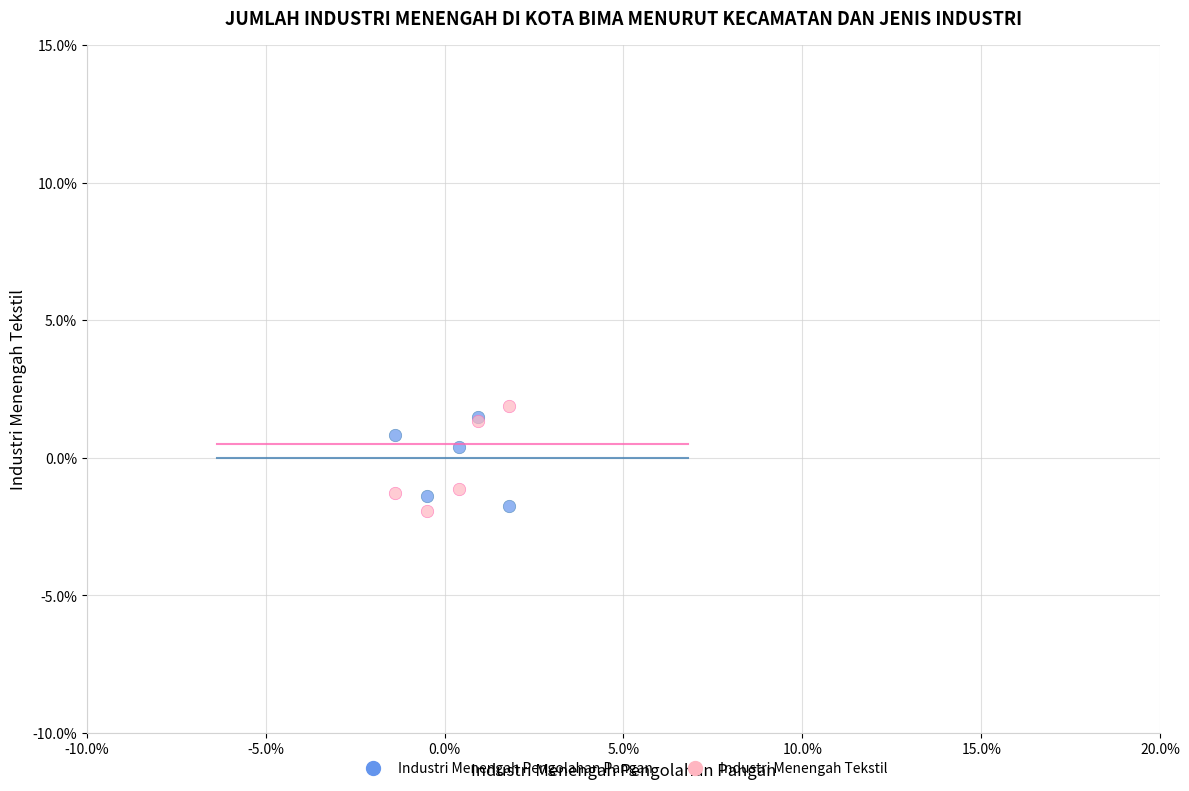

What are all the series names shown in the legend?

Industri Menengah Pengolahan Pangan, Industri Menengah Tekstil